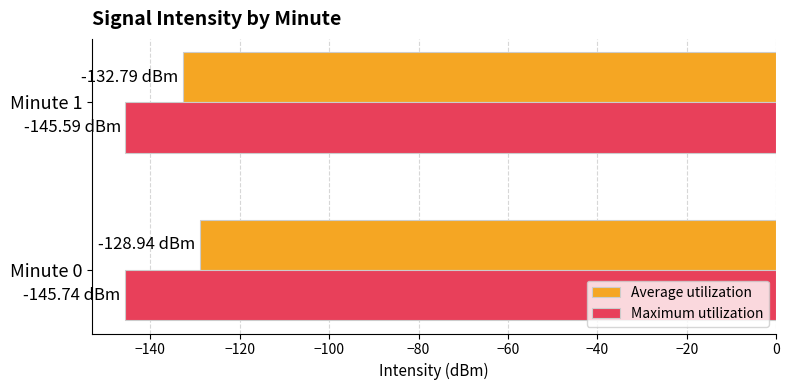

Count the number of categories in the chart.

2